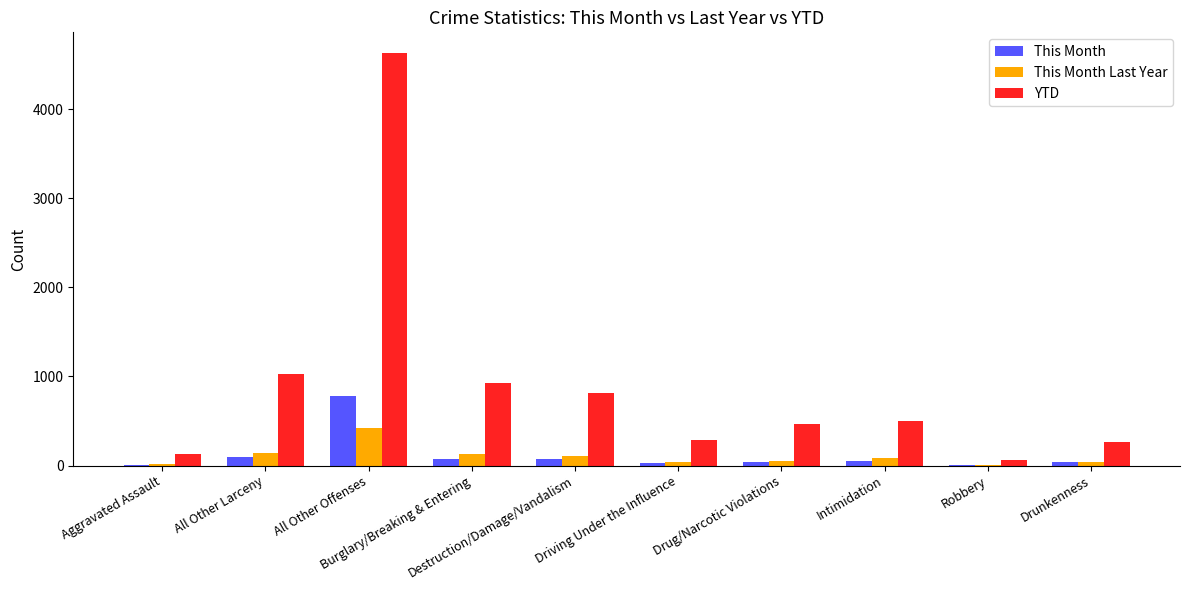

True or false: This Month Last Year has a value of 17 at Aggravated Assault.

True